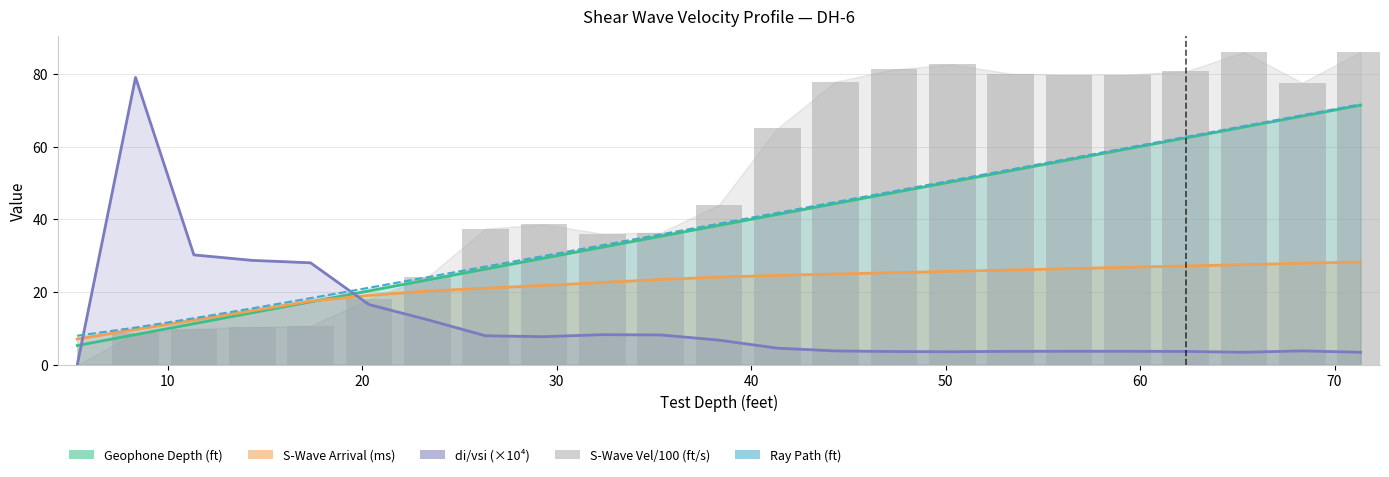

What is the average value of the S-Wave Arrival (ms) series?

22.0